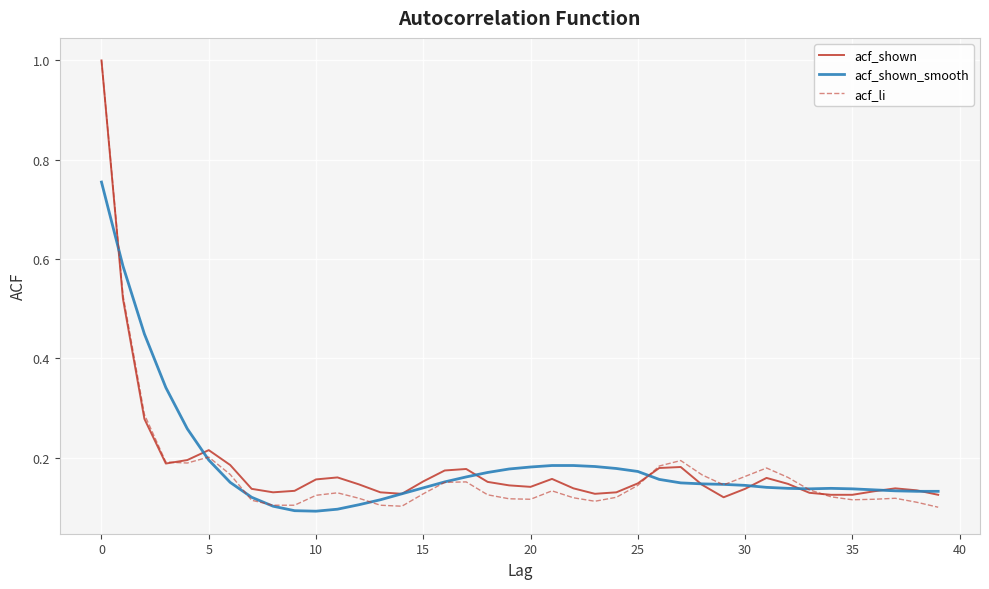

Which series has the largest range (max minus min)?

acf_li